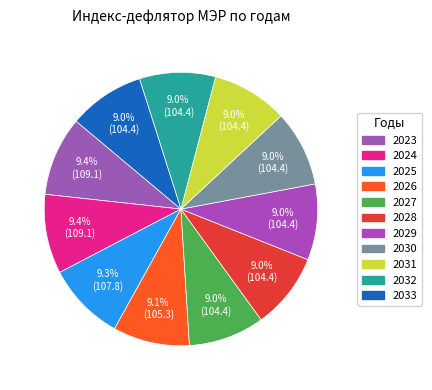

Count the number of slices in the pie.

11